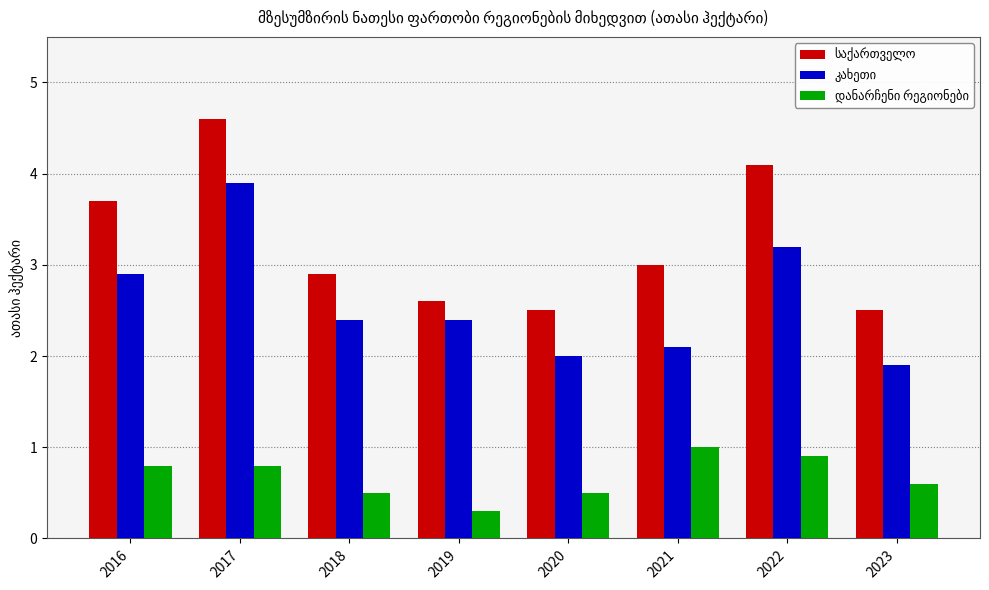

Which label corresponds to the smallest value in the chart?

2019